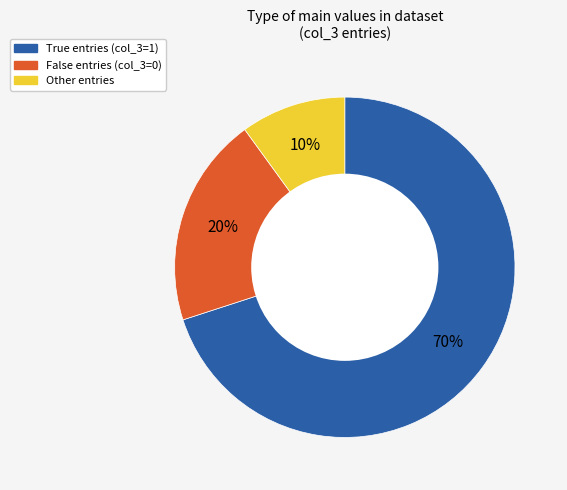

Is there a majority slice in this chart?

Yes